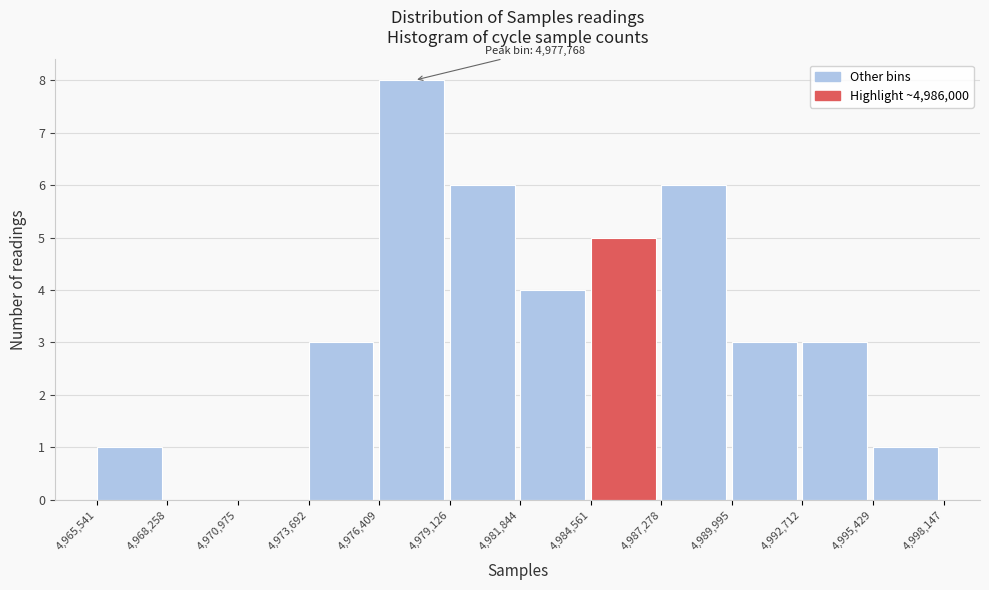

Over which range of the x-axis is the bar tallest?

4,976,409 to 4,979,126